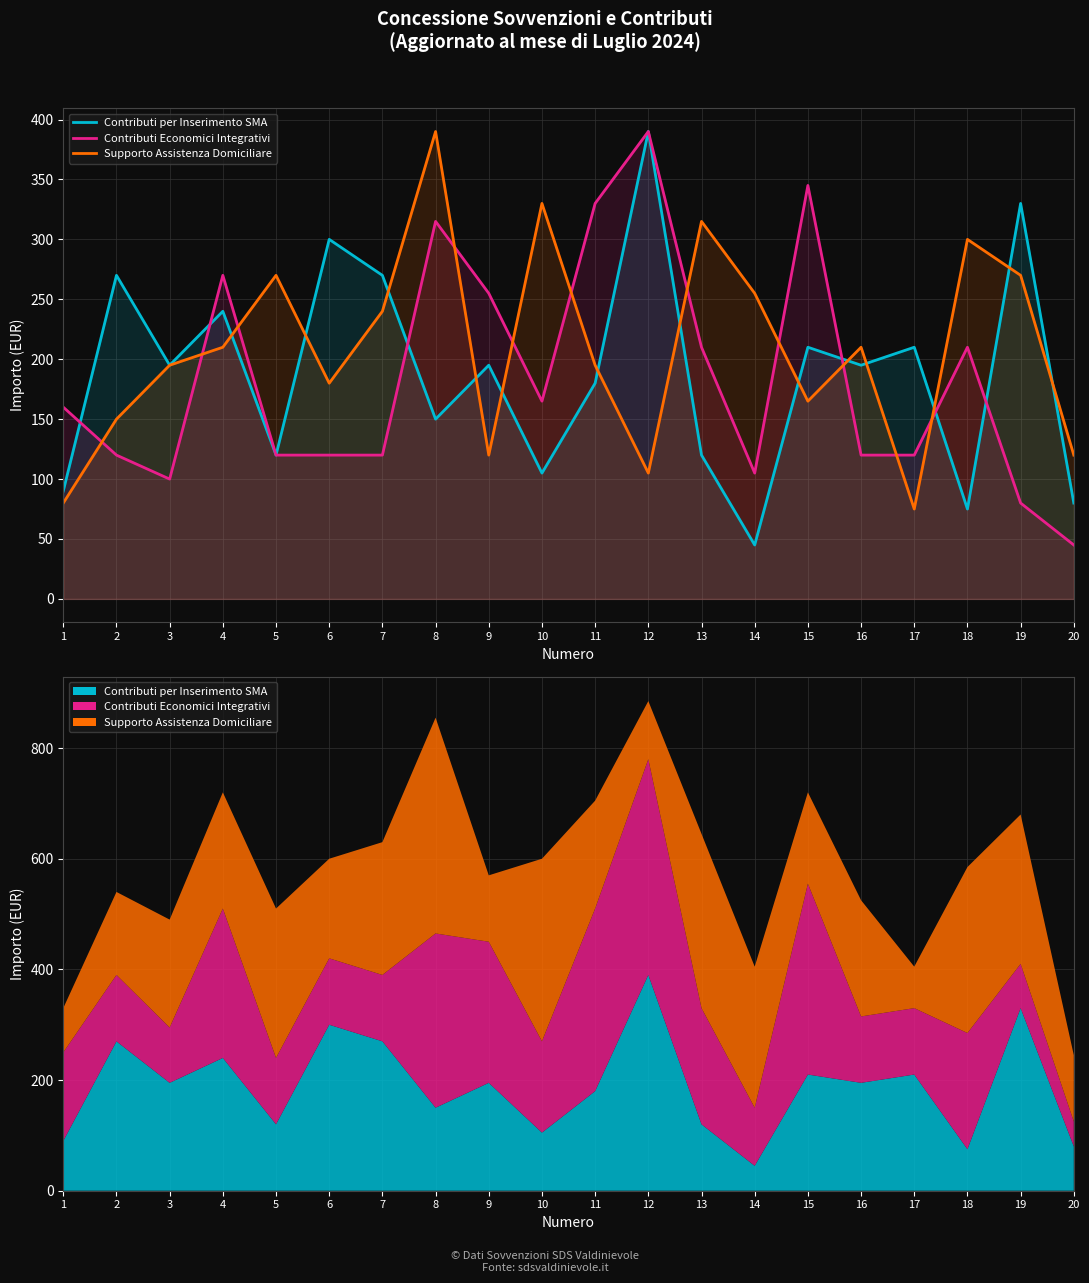

The Contributi per Inserimento SMA series shows 84 at 16. True or false?

False